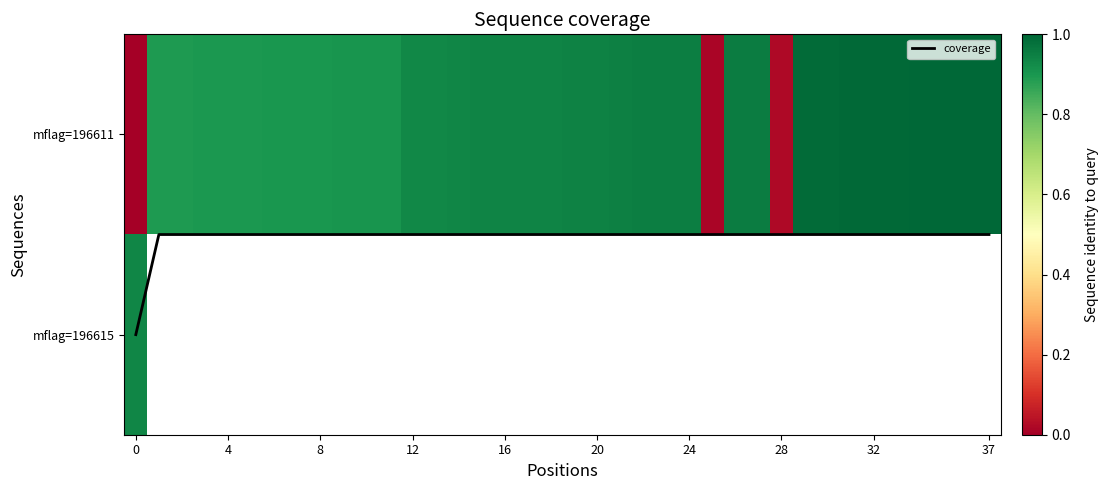

What is the maximum value for mflag=196611?

1.0